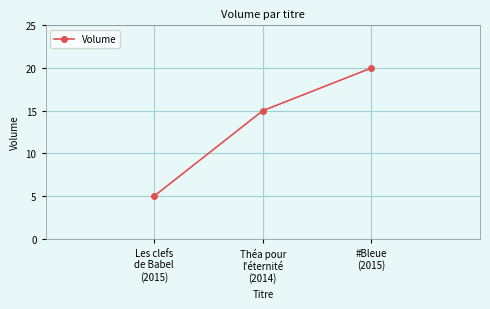

Is this an area chart (filled region under the line)?

No